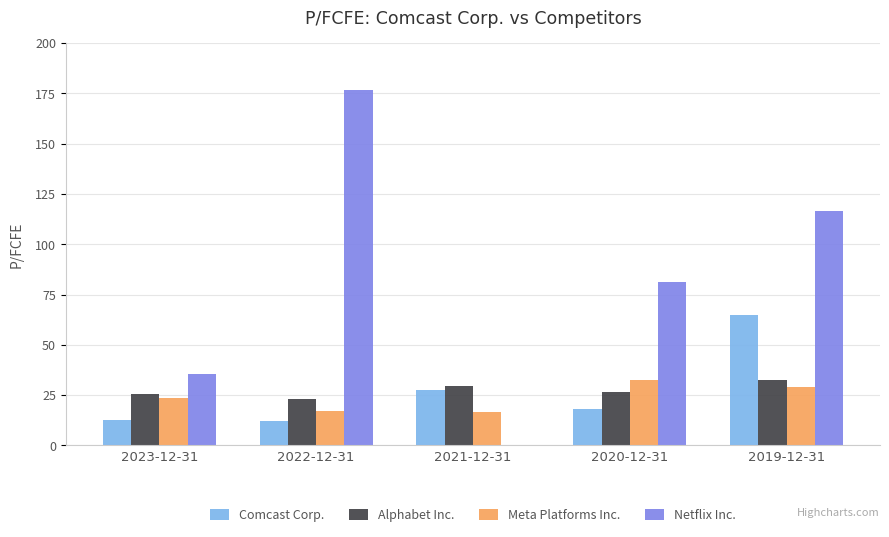

Is the value of Alphabet Inc. at 2022-12-31 greater than the value of Netflix Inc. at 2019-12-31?

No